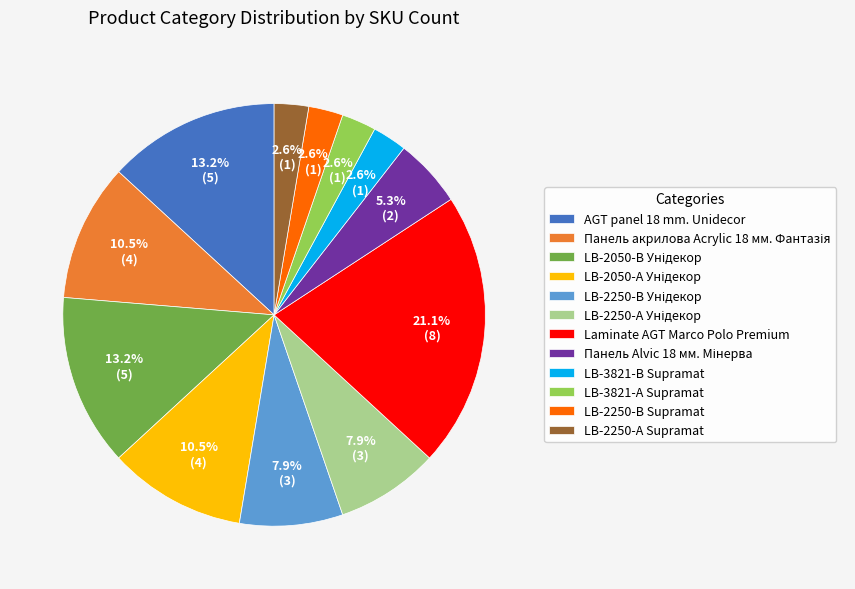

How much of the chart is everything except Laminate AGT Marco Polo Premium?

78.9%